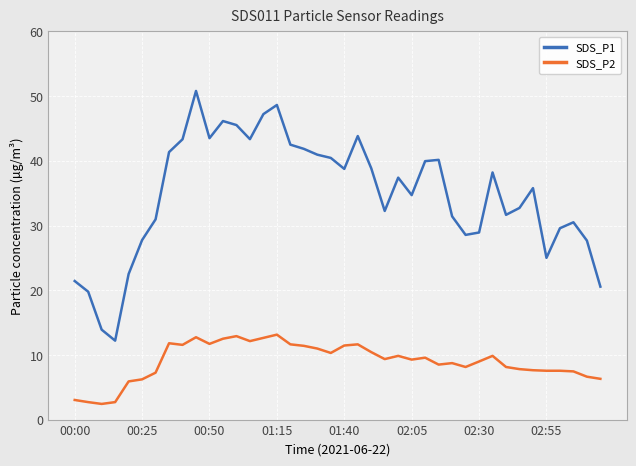

What are all the series names shown in the legend?

SDS_P1, SDS_P2